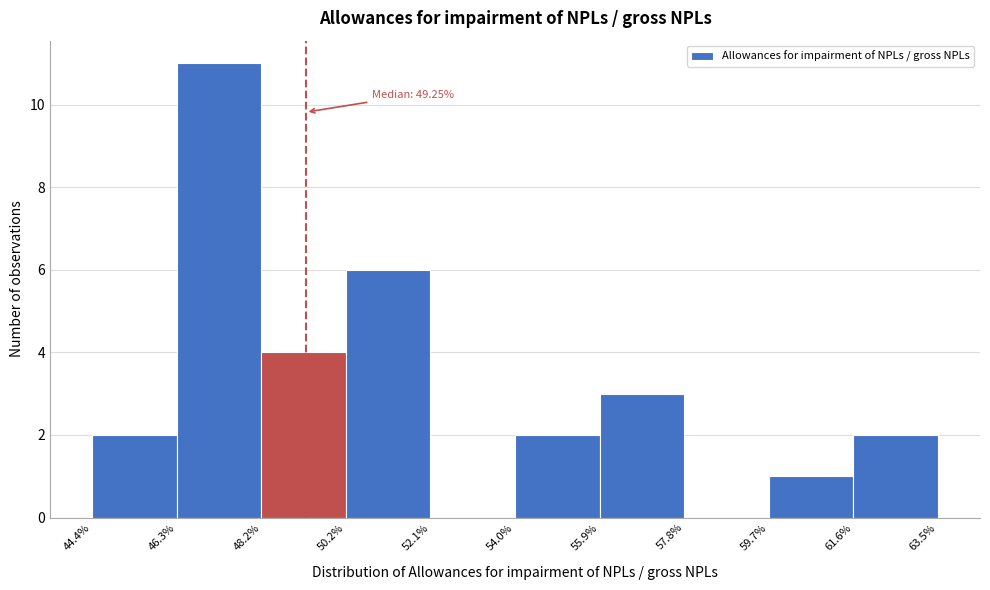

Which range on the x-axis has the tallest bar?

46.3% to 48.2%